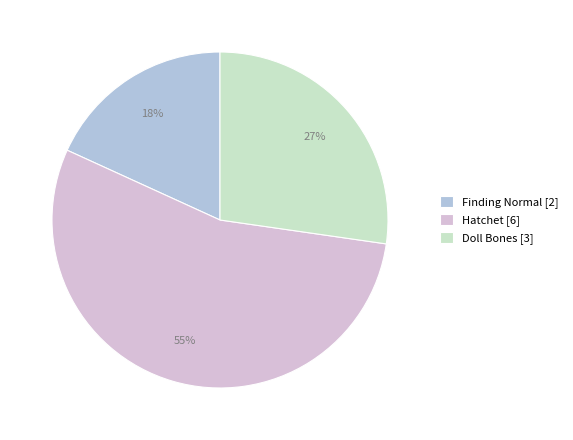

What is the largest slice in the pie chart?

Hatchet [6]